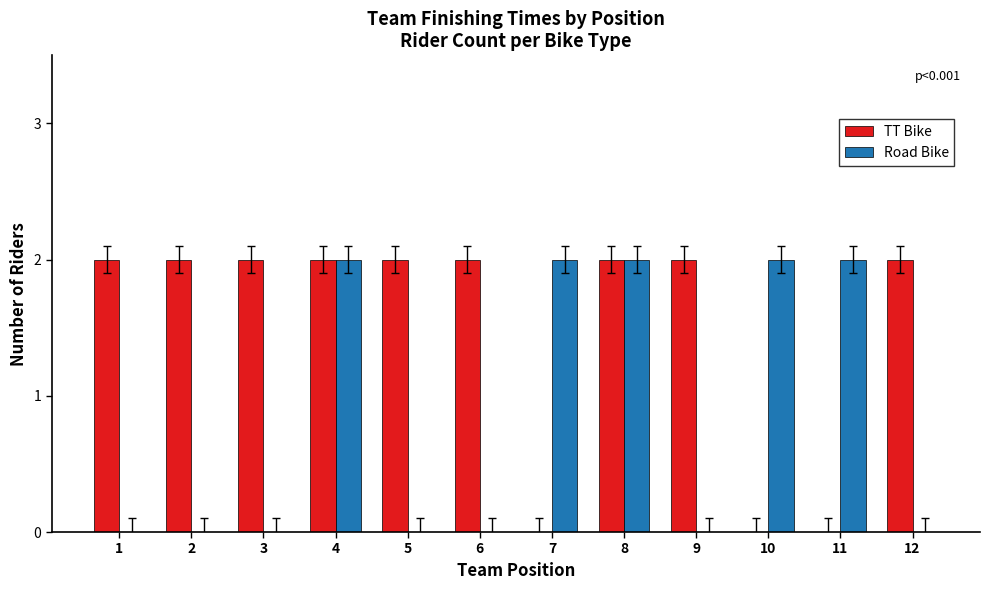

What is the difference between the TT Bike values at 7 and 12?

2